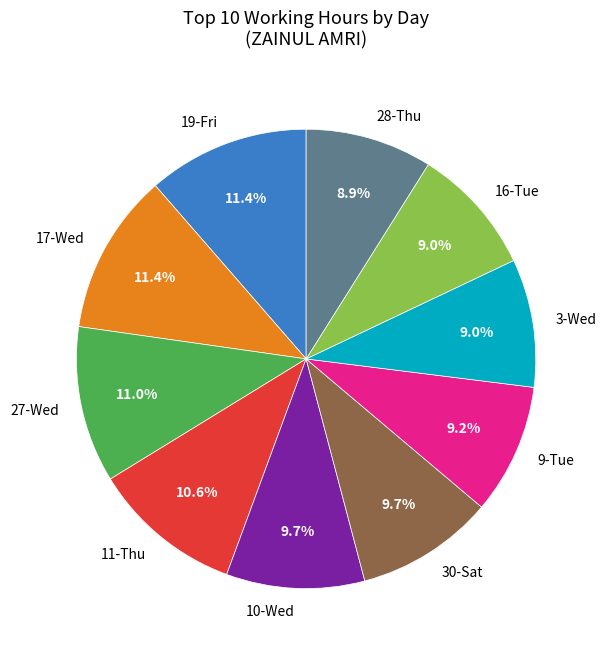

What percentage is NOT represented by 30-Sat?

90.3%